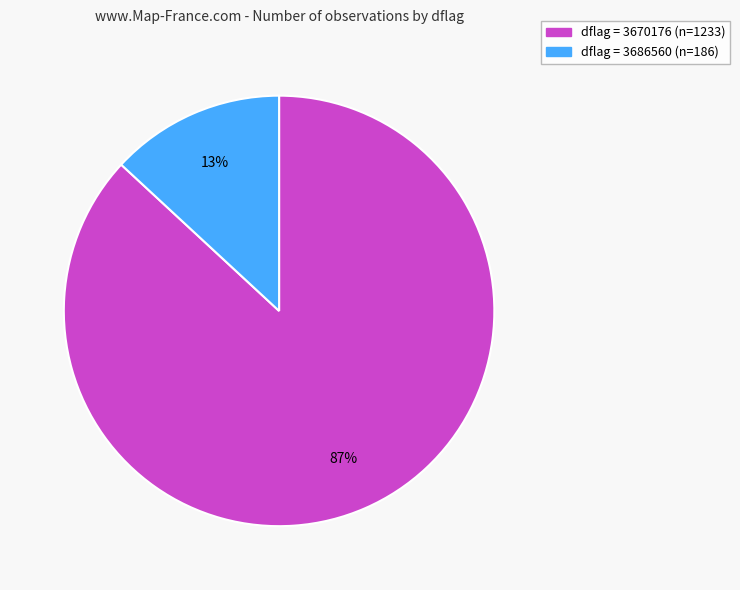

To the nearest percent, what is the average slice percentage?

50%